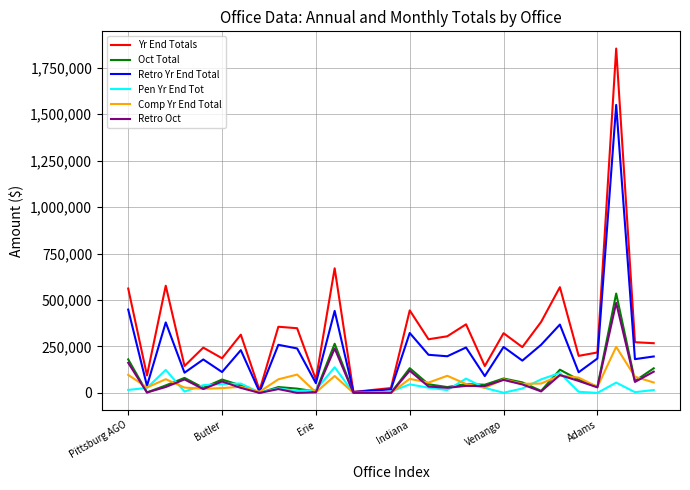

Which series has the largest total across all categories?

Yr End Totals